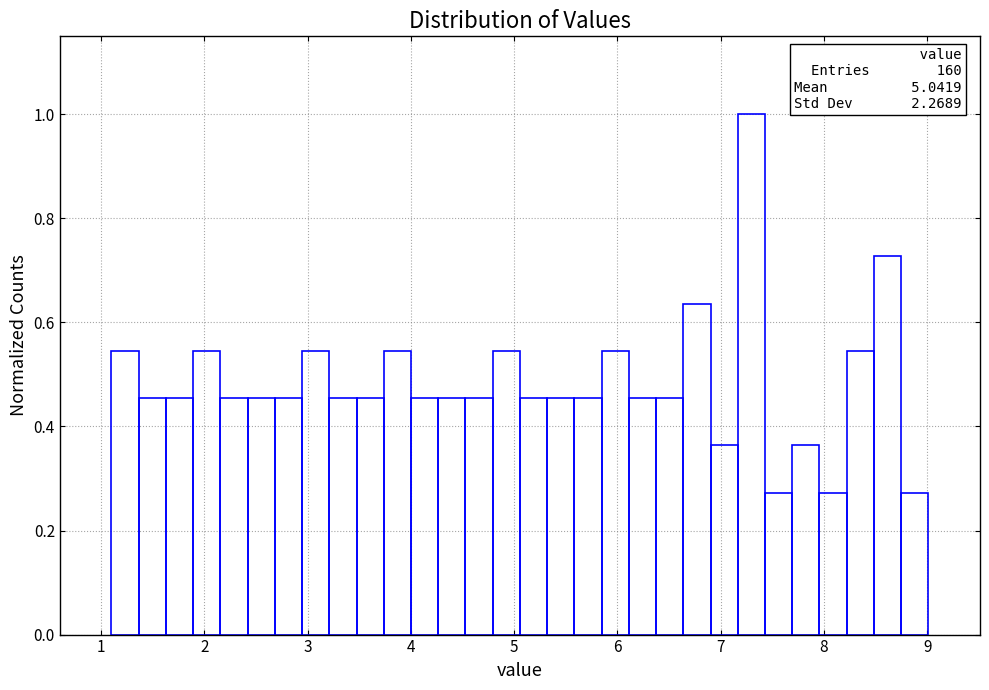

Read against the x-axis, roughly where is the centre of the tallest bar?

7.3